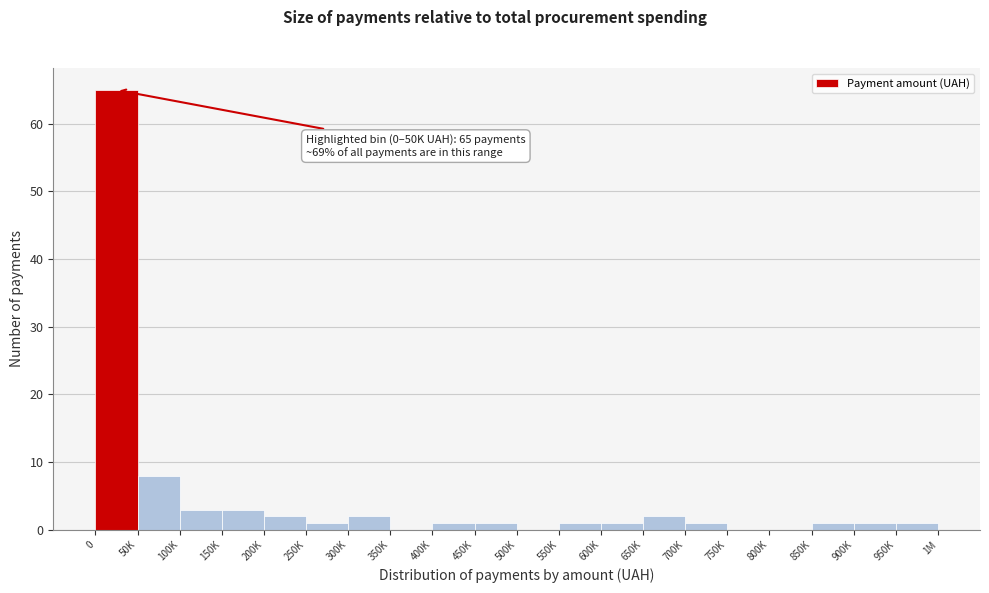

Reading left to right, list all the values displayed in this chart.

0=65	50K=8	100K=3	150K=3	200K=2	250K=1	300K=2	350K=0	400K=1	450K=1	500K=0	550K=1	600K=1	650K=2	700K=1	750K=0	800K=0	850K=1	900K=1	950K=1